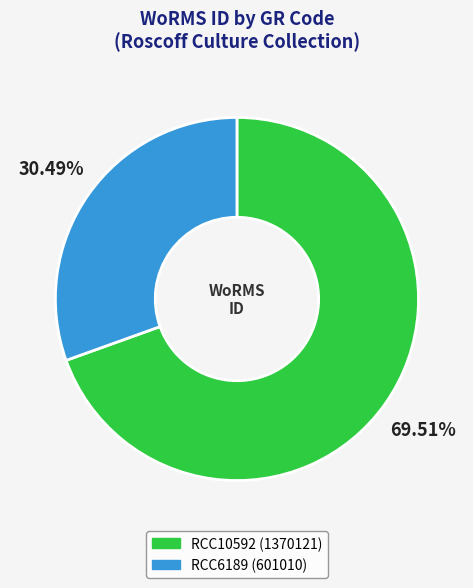

To the nearest percent, what is the combined percentage of RCC10592 and RCC6189?

100%